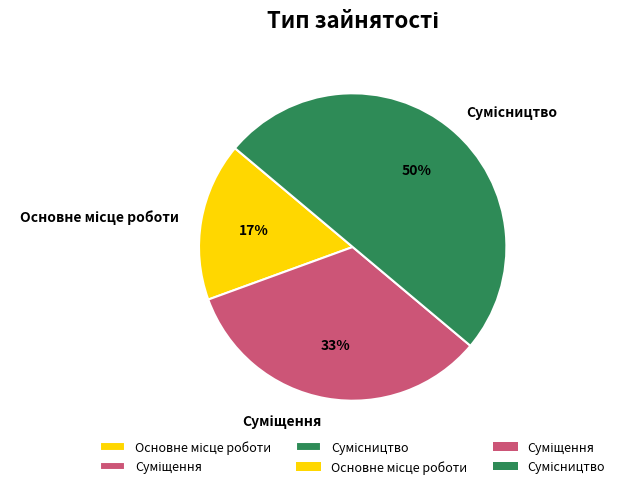

To the nearest percent, what is the average slice percentage?

33%